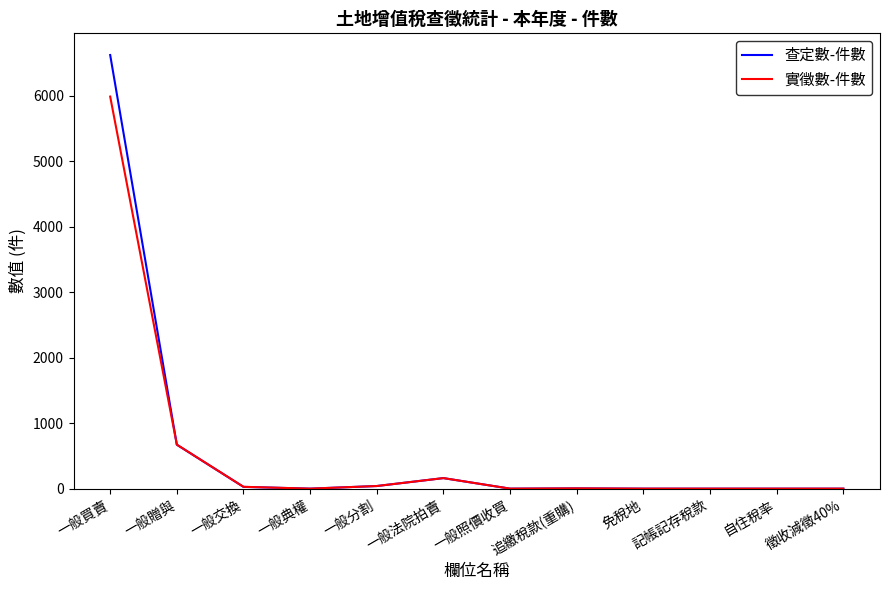

List the series in order of their peak value, lowest first.

實徵數-件數, 查定數-件數